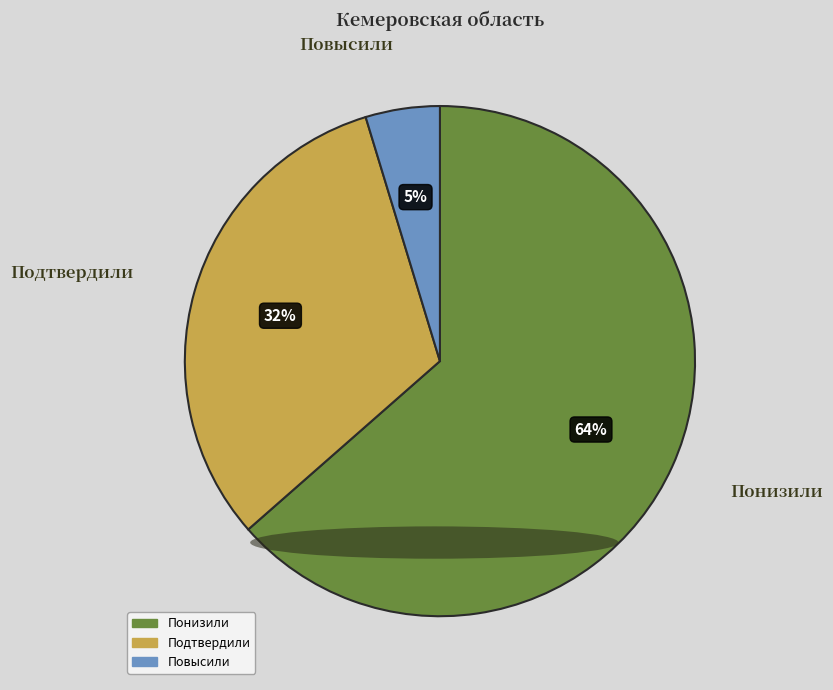

What is the smallest slice in the pie chart?

Повысили